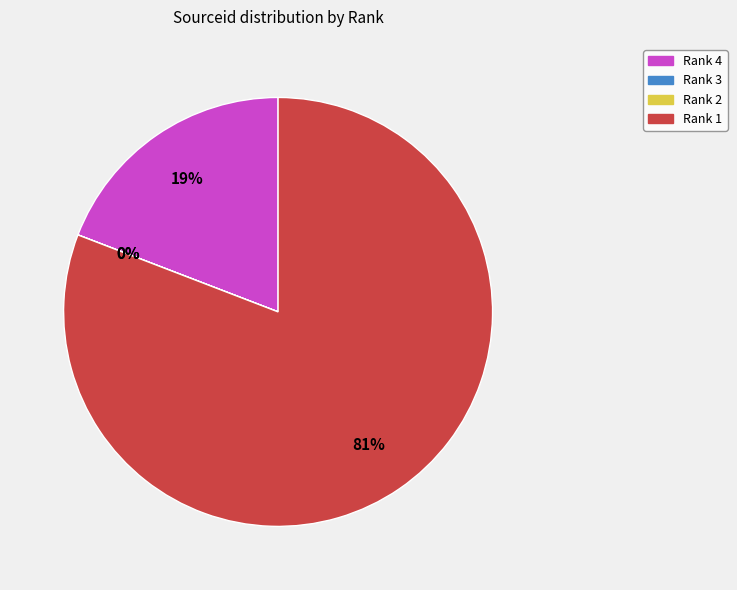

Which category accounts for the majority?

Rank 1